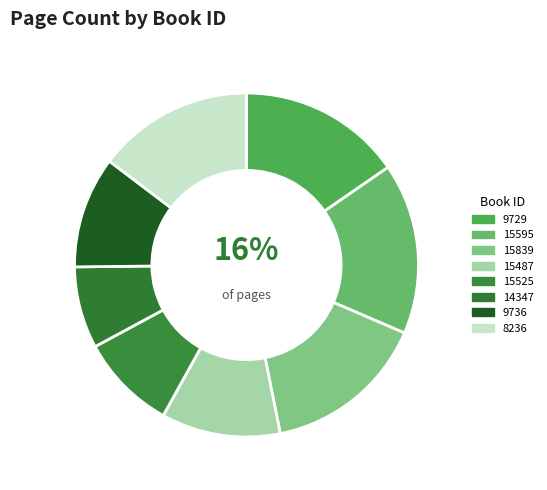

To the nearest percent, what portion does 15487 represent?

11%